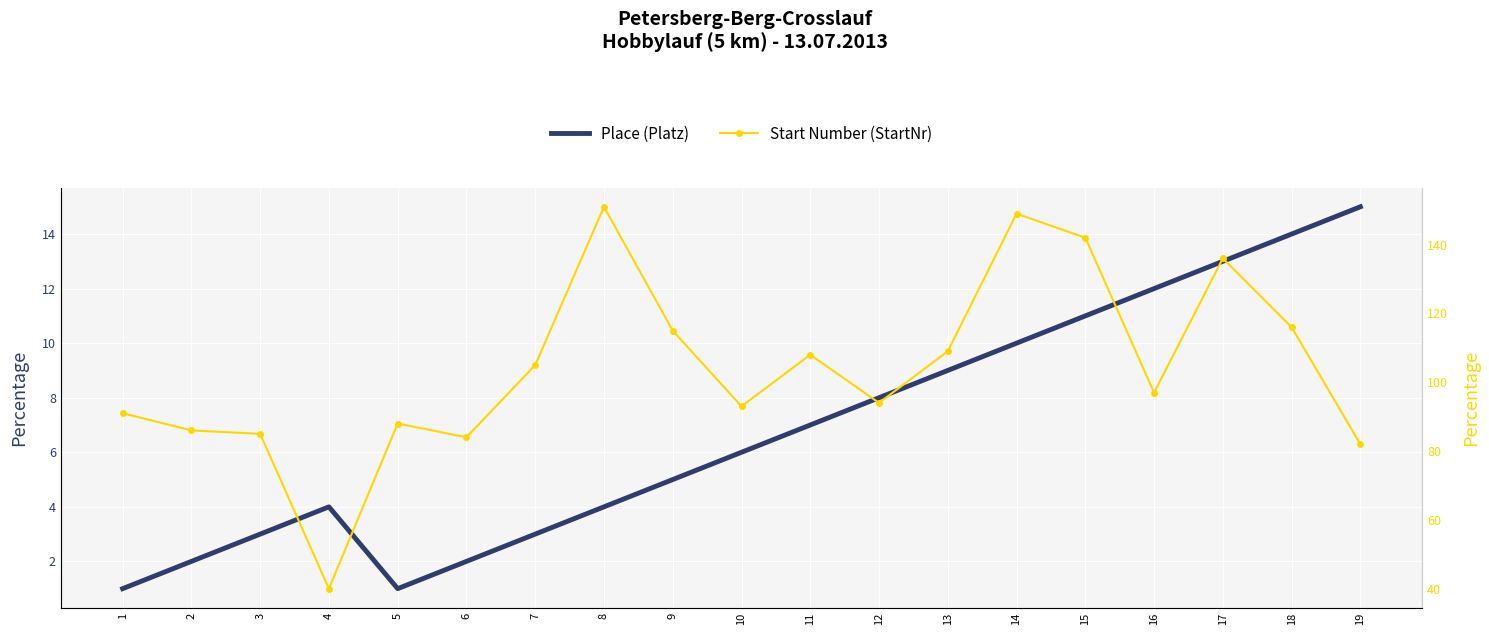

What is the sum of all Place (Platz) values?

130